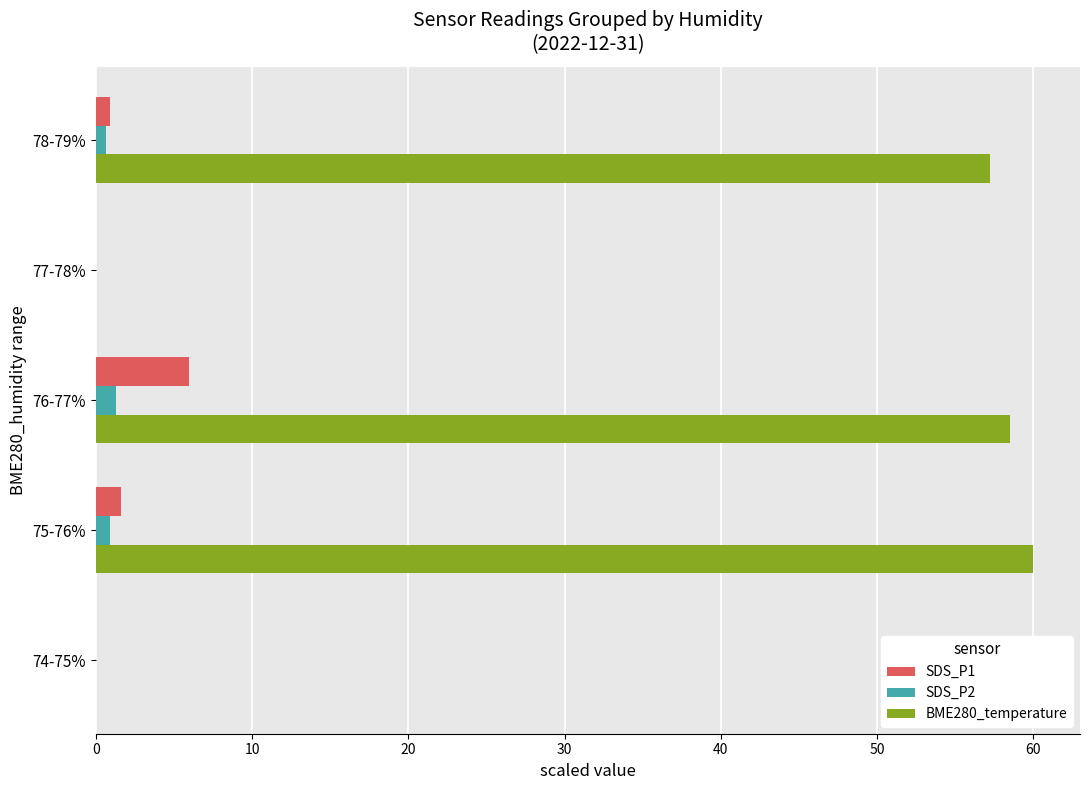

What is the sum of all BME280_temperature values?

175.8